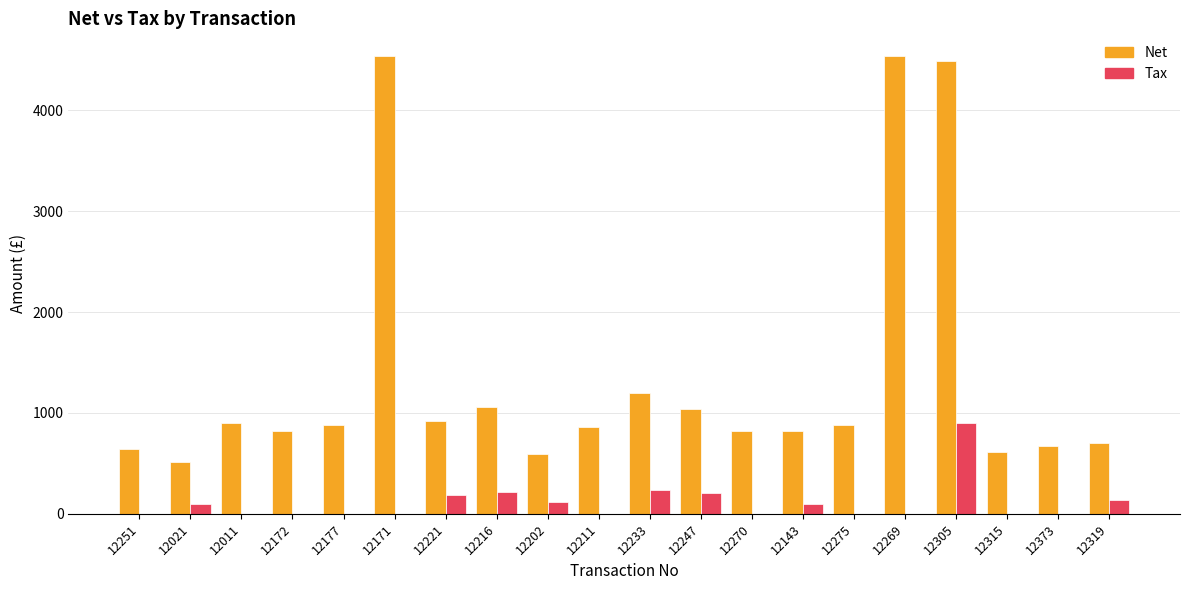

Does the chart contain stacked bars?

No